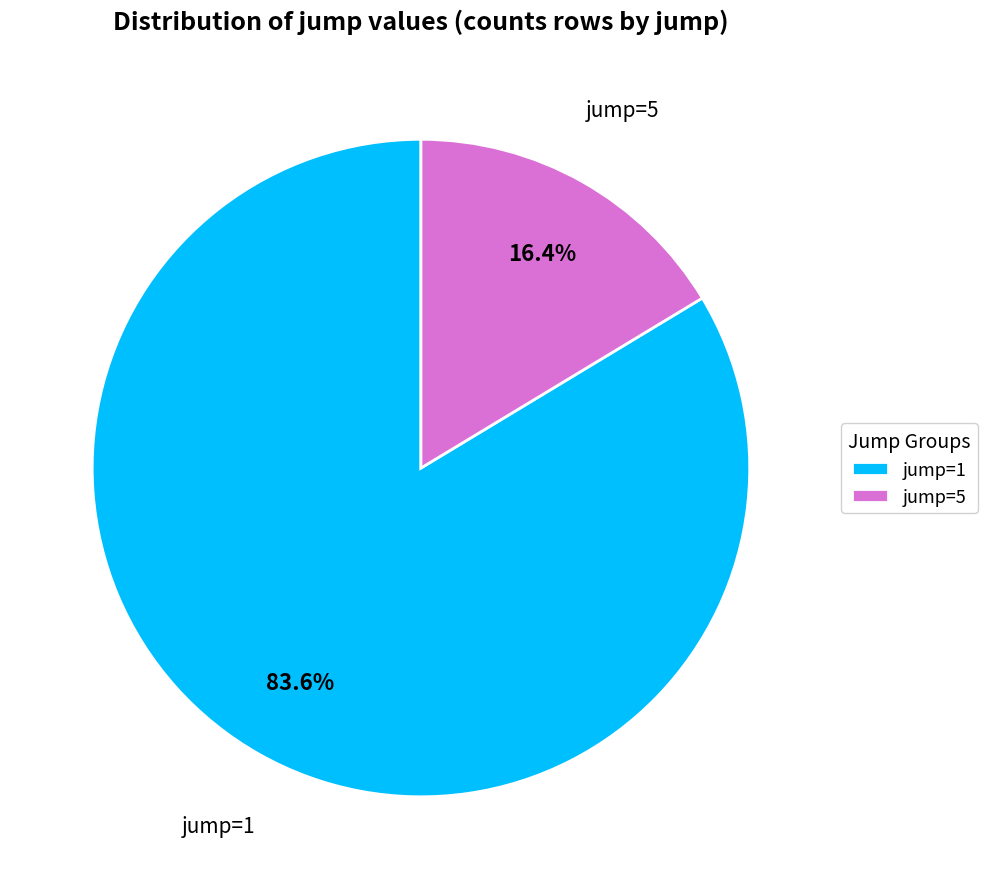

Count the number of slices in the pie.

2